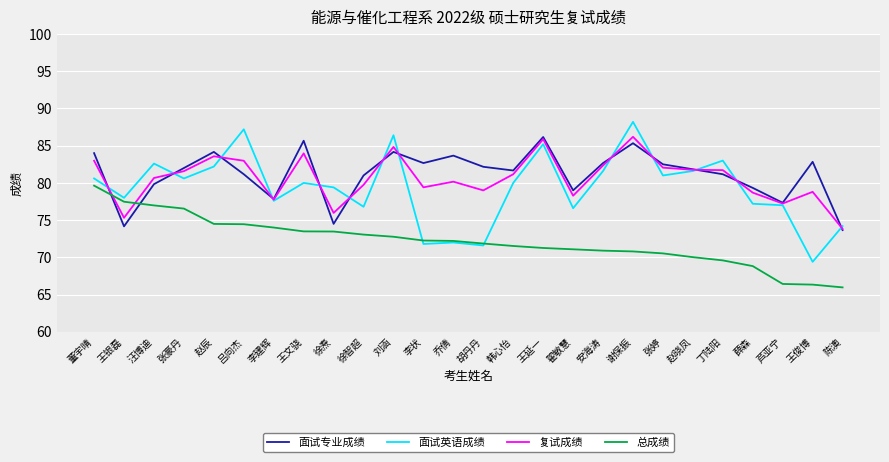

Between which two adjacent categories do 面试专业成绩 and 总成绩 first intersect?

董宇晴 and 王银磊